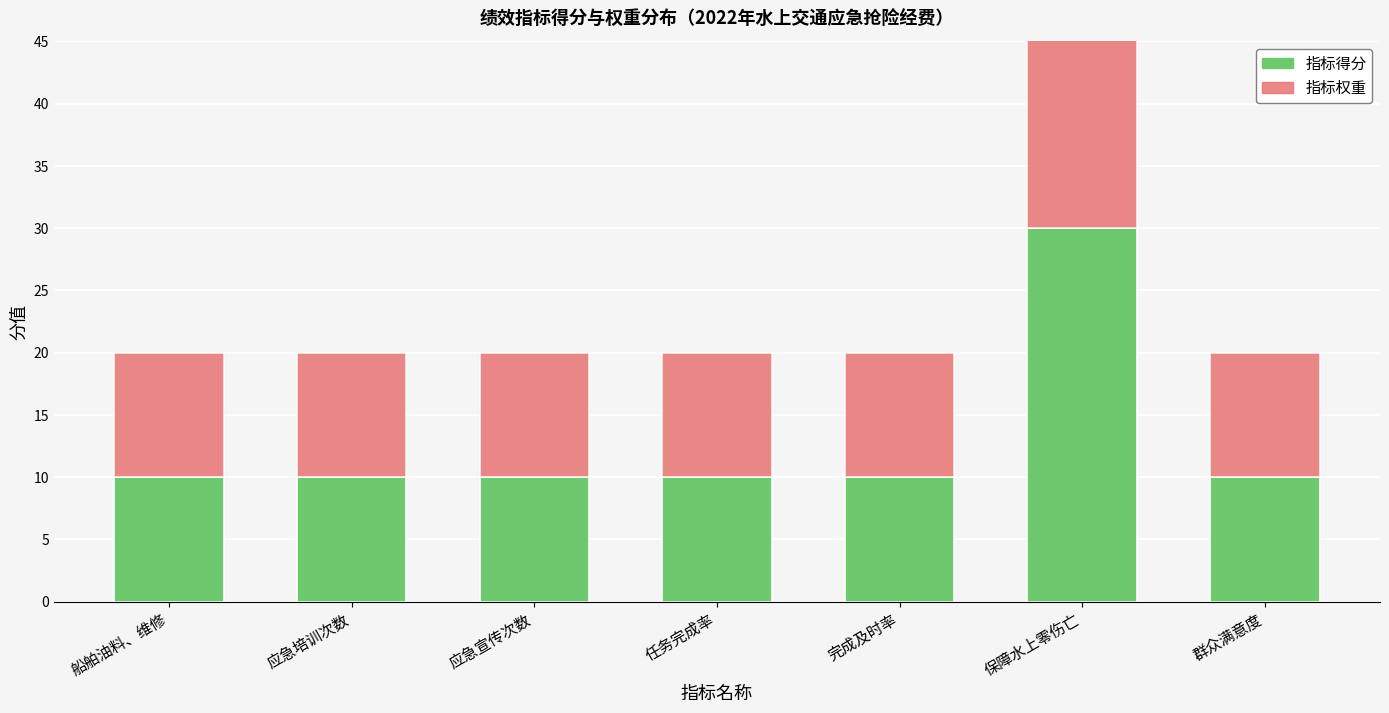

How many bars are there in each group?

2